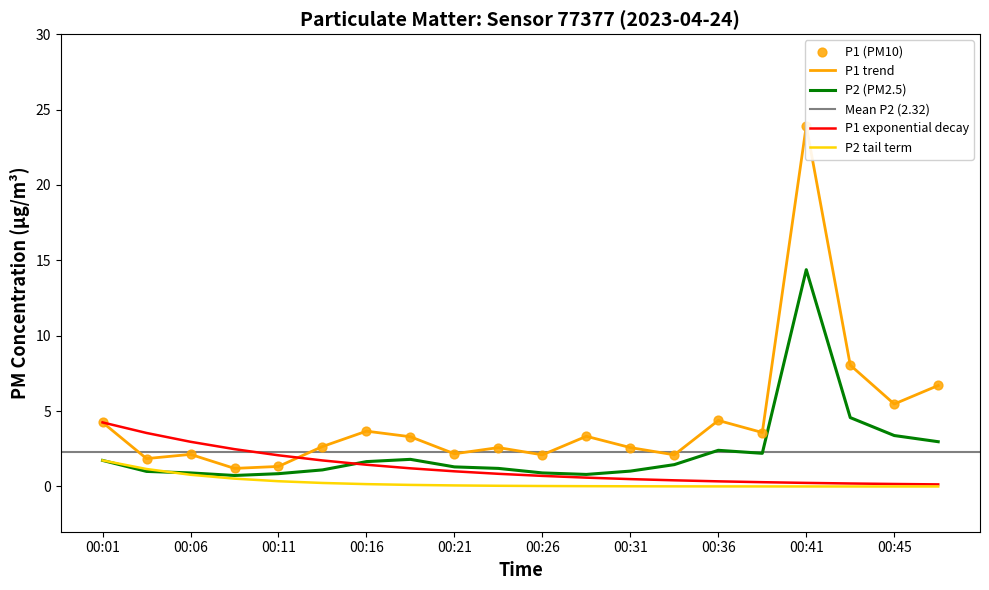

What is the minimum value for P2 (PM2.5)?

0.7